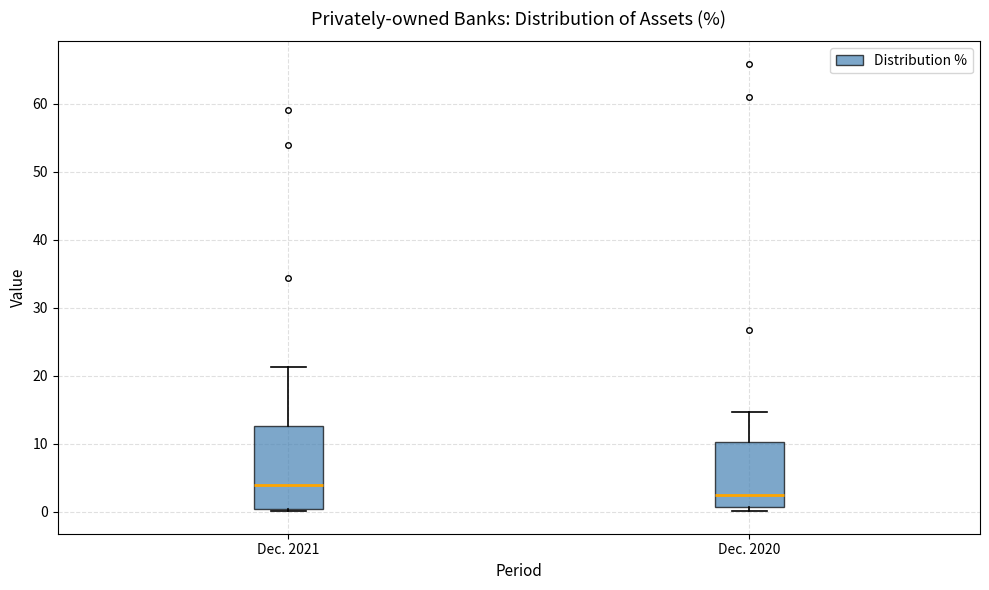

Where does the median line of the box for Dec. 2020 sit on the y-axis? The values are not printed on the chart, so give them approximately, as read against the axis.

3